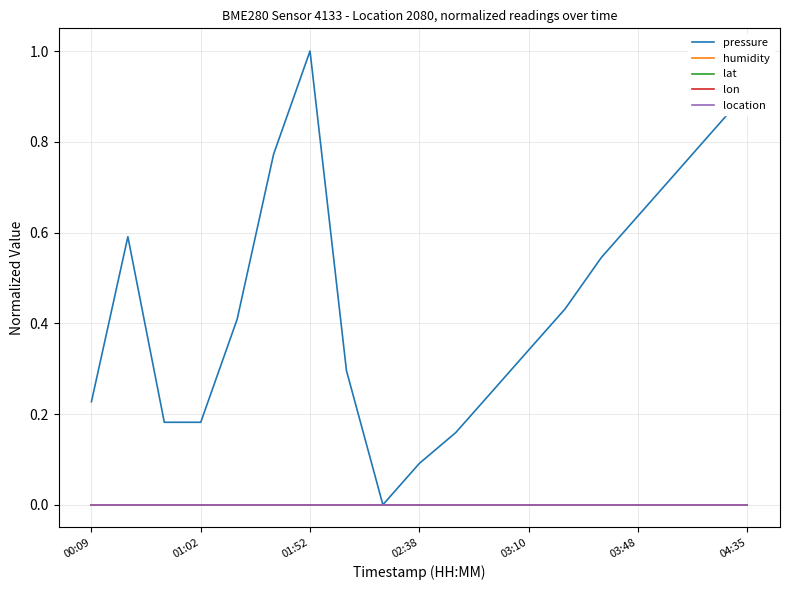

Which category has the lowest value in the location series?

00:09